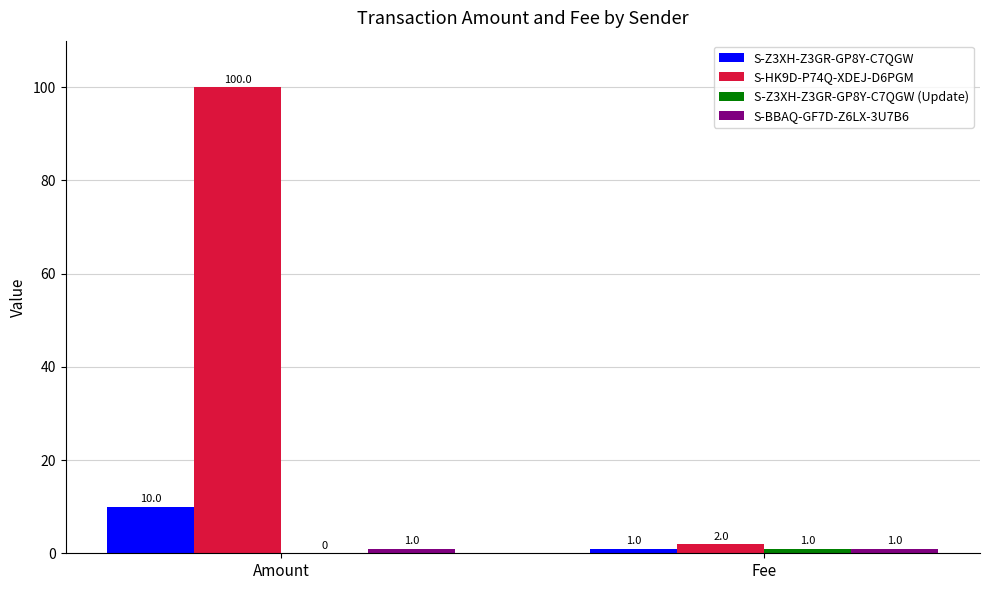

What is the total value across all series at Fee?

5